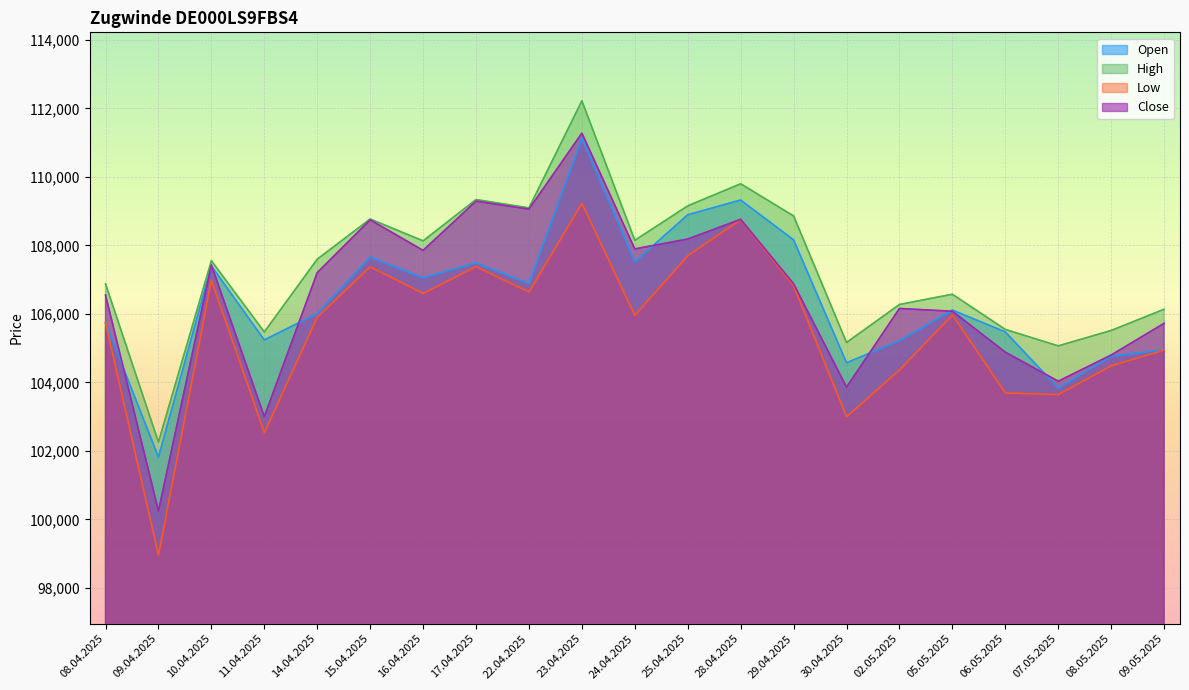

What is the label of the 5th point from the left?

14.04.2025